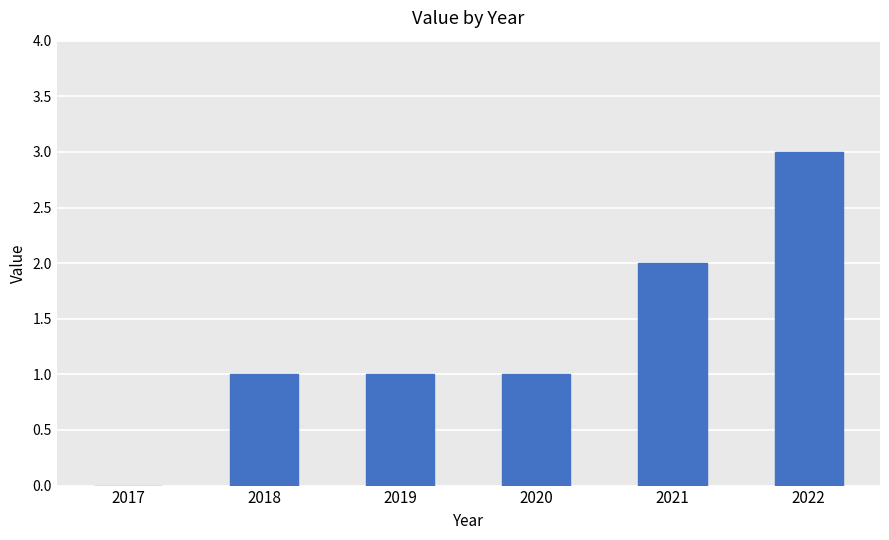

What is the difference between the values at 2022 and 2021?

1